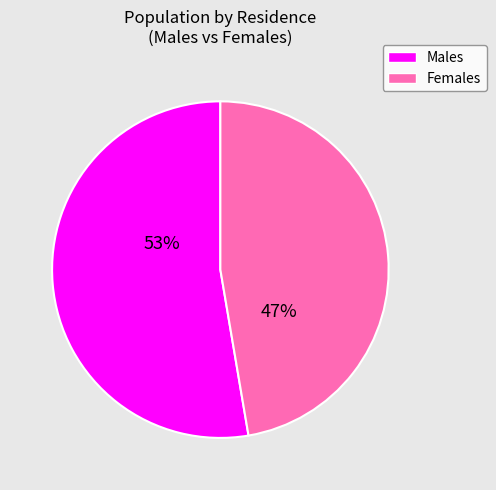

Does any single category account for the majority?

Yes